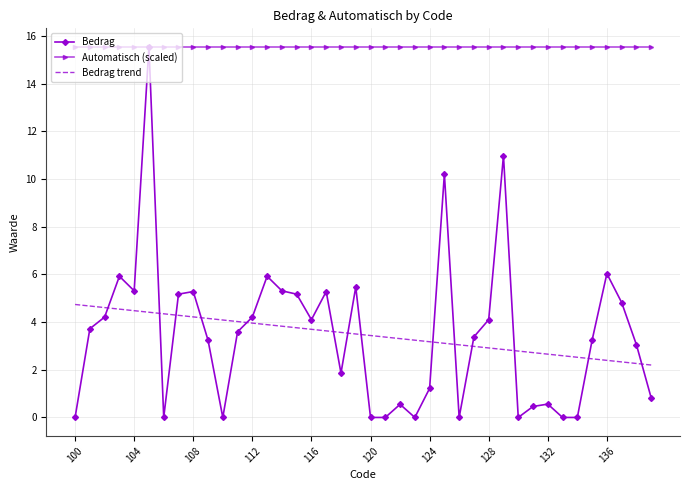

Which series ends up on top after the final intersection of Bedrag and Bedrag trend?

Bedrag trend